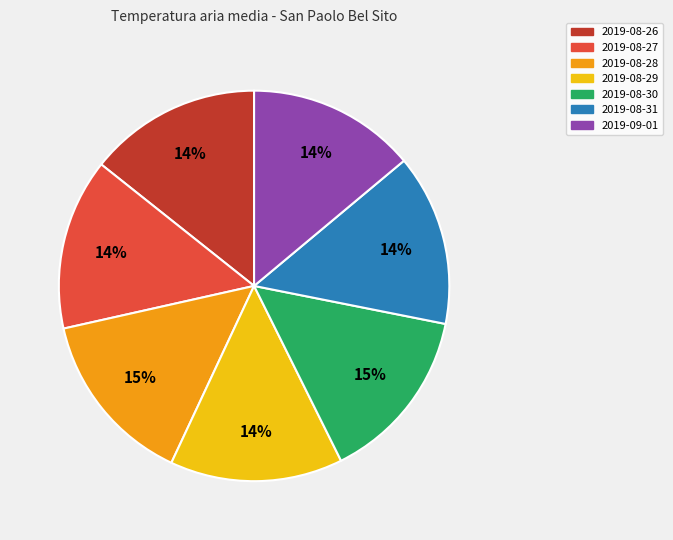

Is there any slice that represents more than half of the pie?

No